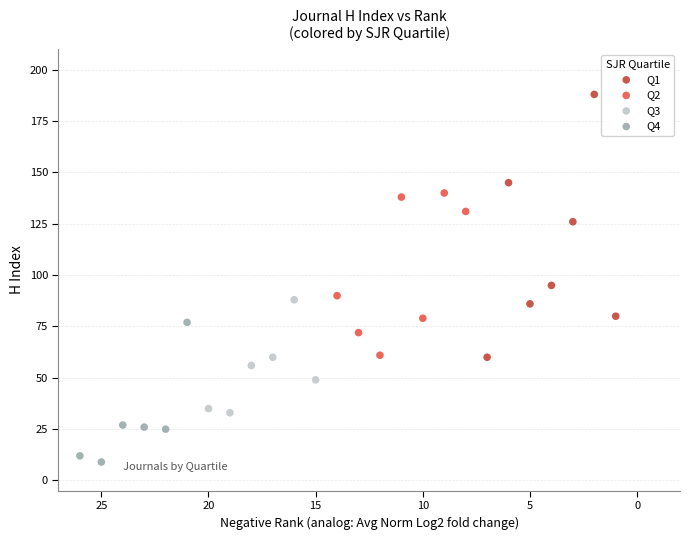

Which series has the widest spread of Y values?

Q1